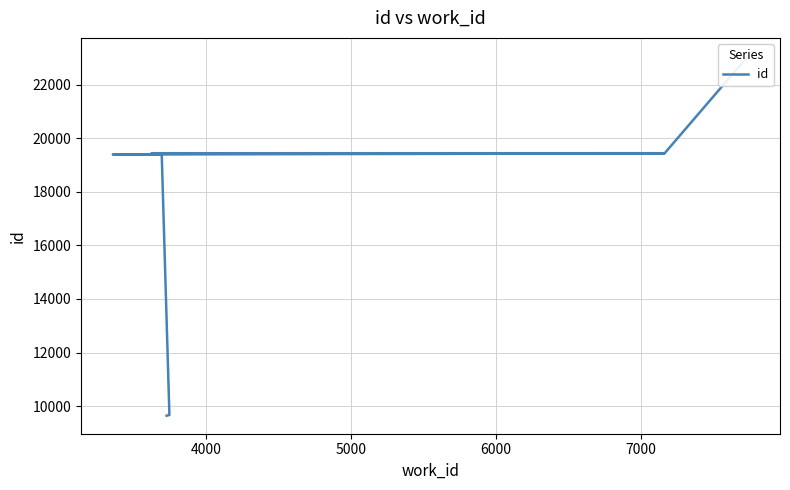

How many series are shown in this chart?

1